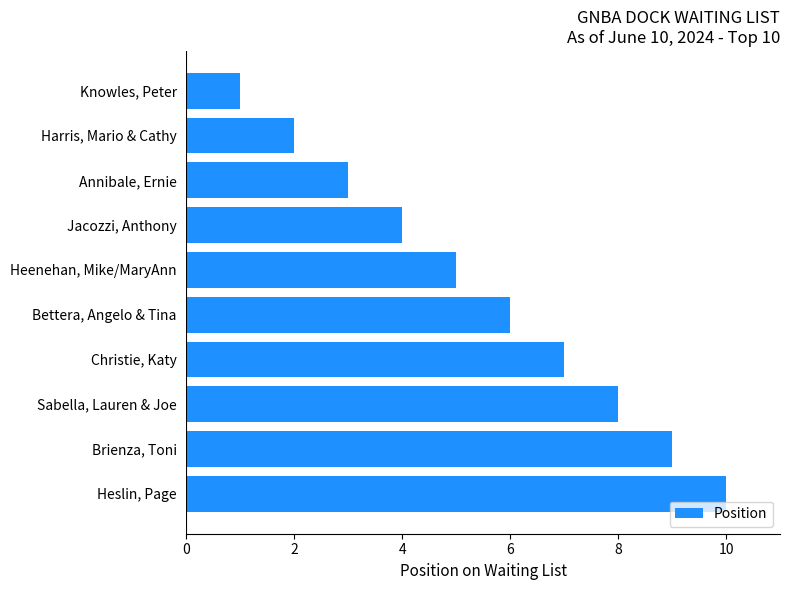

Approximately how many times larger is the value at Heenehan, Mike/MaryAnn compared to Knowles, Peter?

5.0